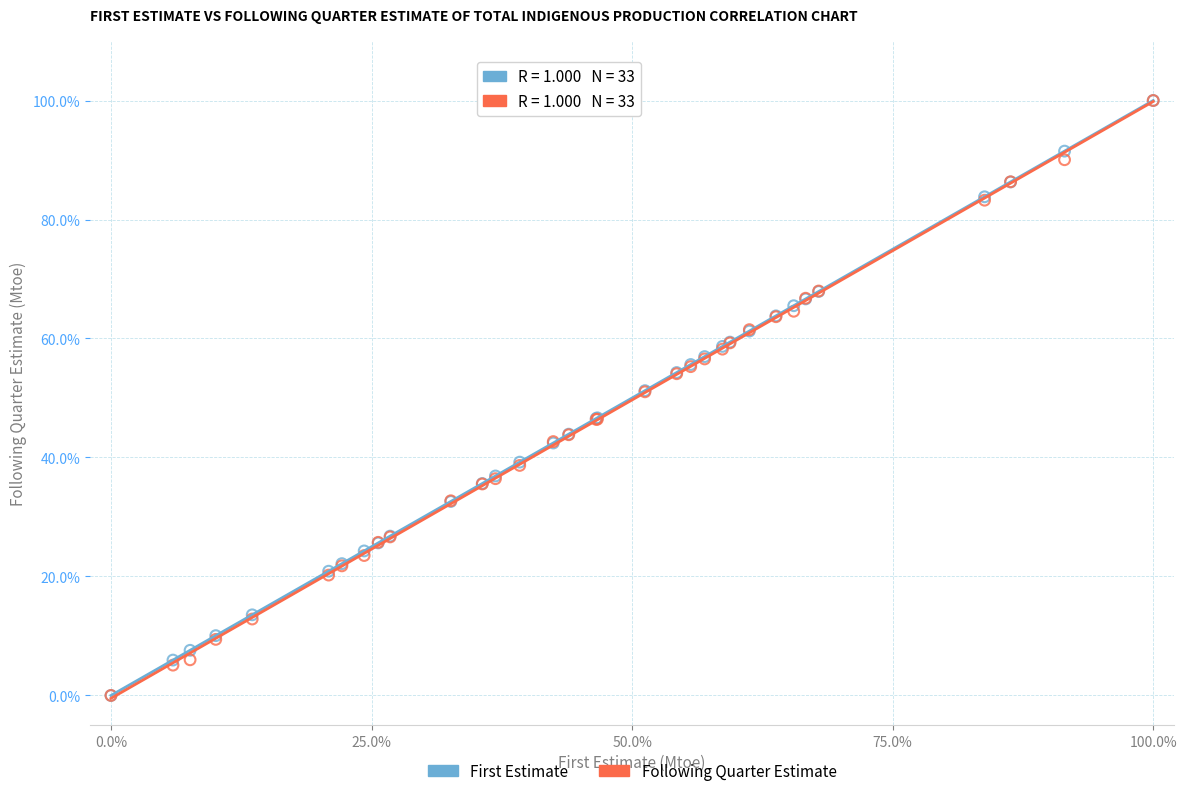

What are all the series names shown in the legend?

First Estimate, Following Quarter Estimate